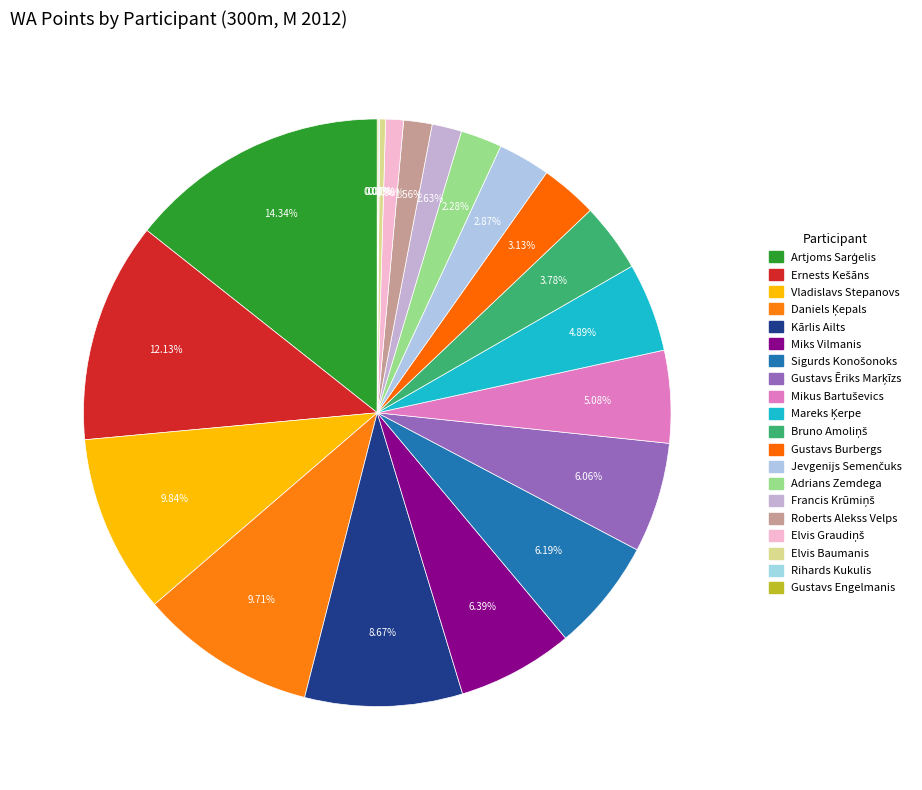

What percentage do Roberts Alekss Velps and Gustavs Ēriks Marķīzs together represent?

7.6%